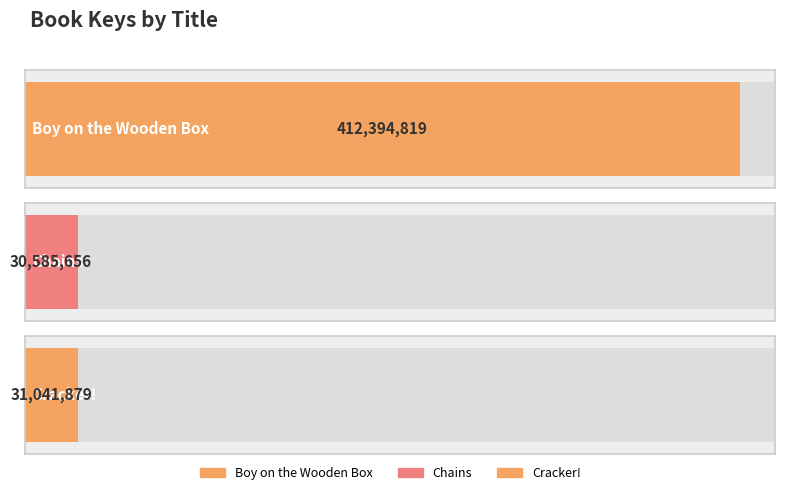

Rank the categories by value from highest to lowest.

Boy on the Wooden Box, Cracker!, Chains